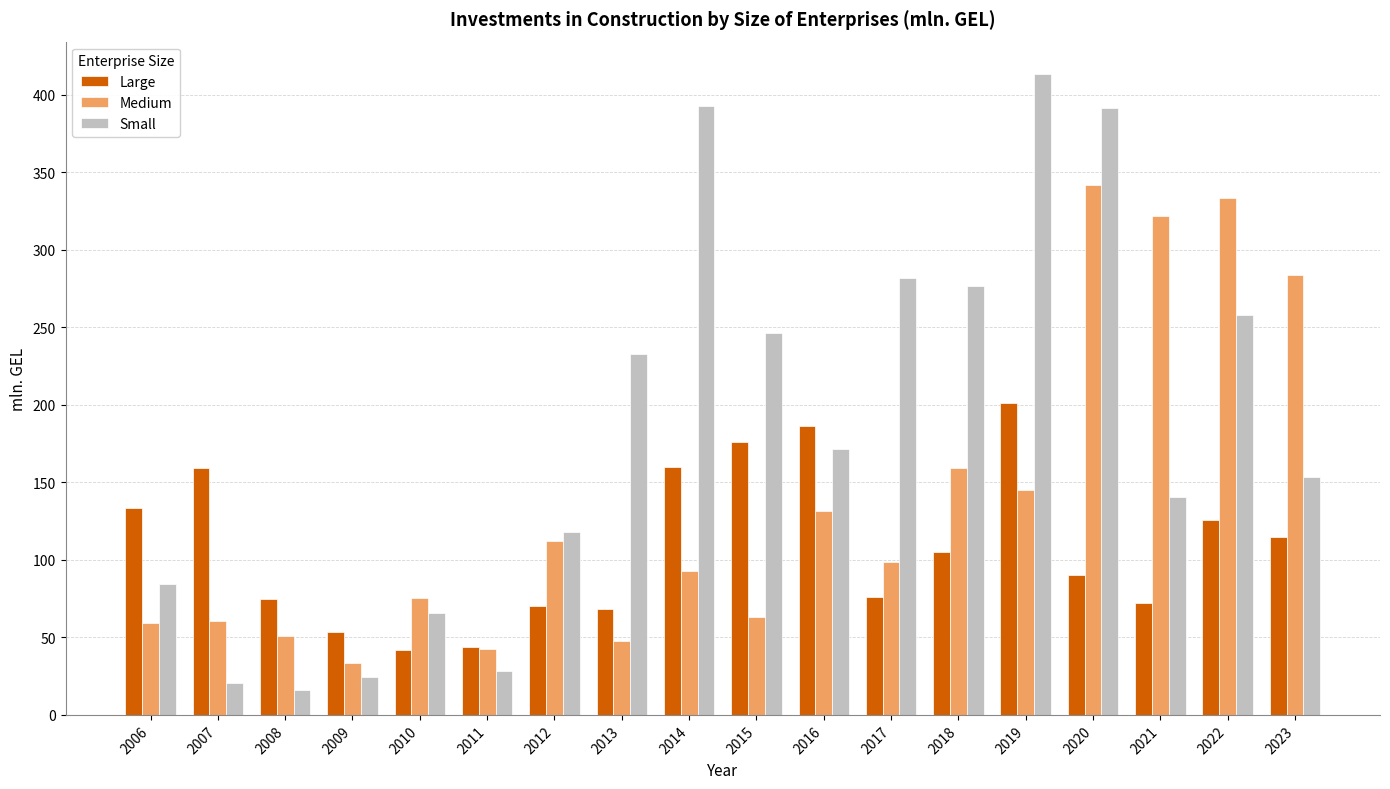

At which label does Large reach its peak?

2019